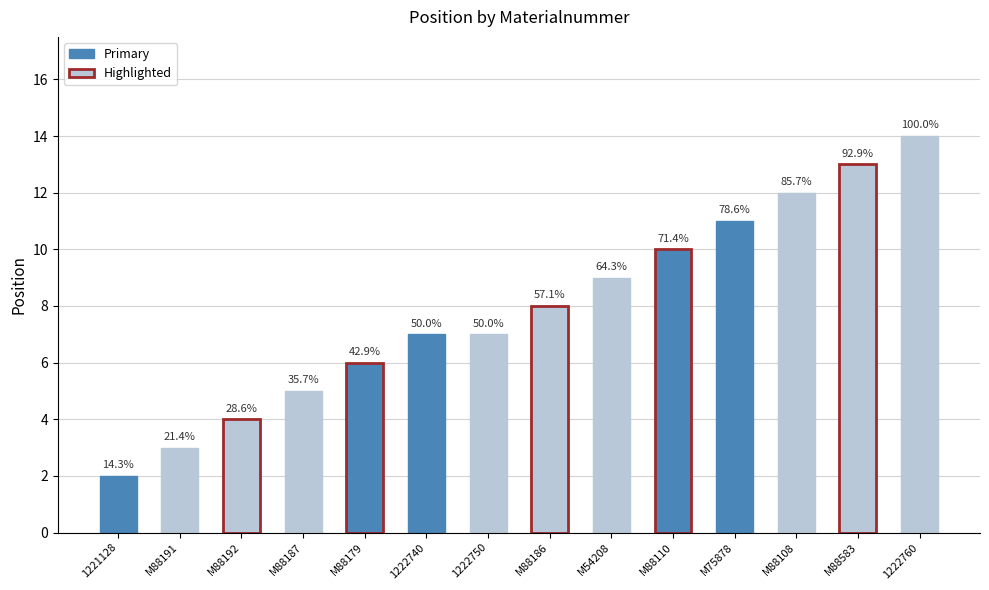

Does the chart contain any negative values?

No